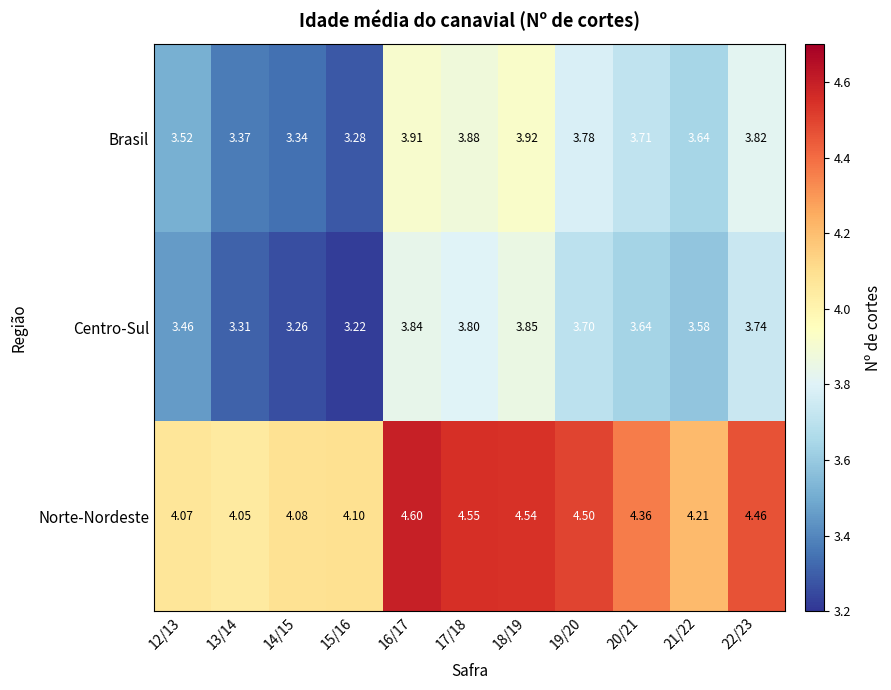

Between 18/19 and 22/23, which series saw the biggest shift?

Centro-Sul